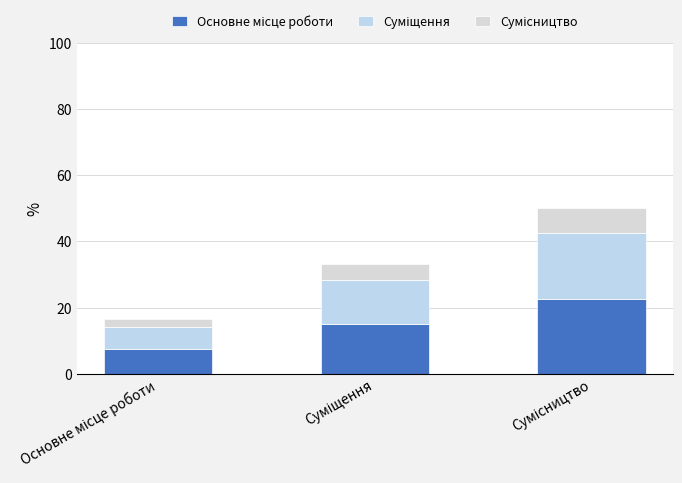

What is the maximum value for Основне місце роботи?

22.5